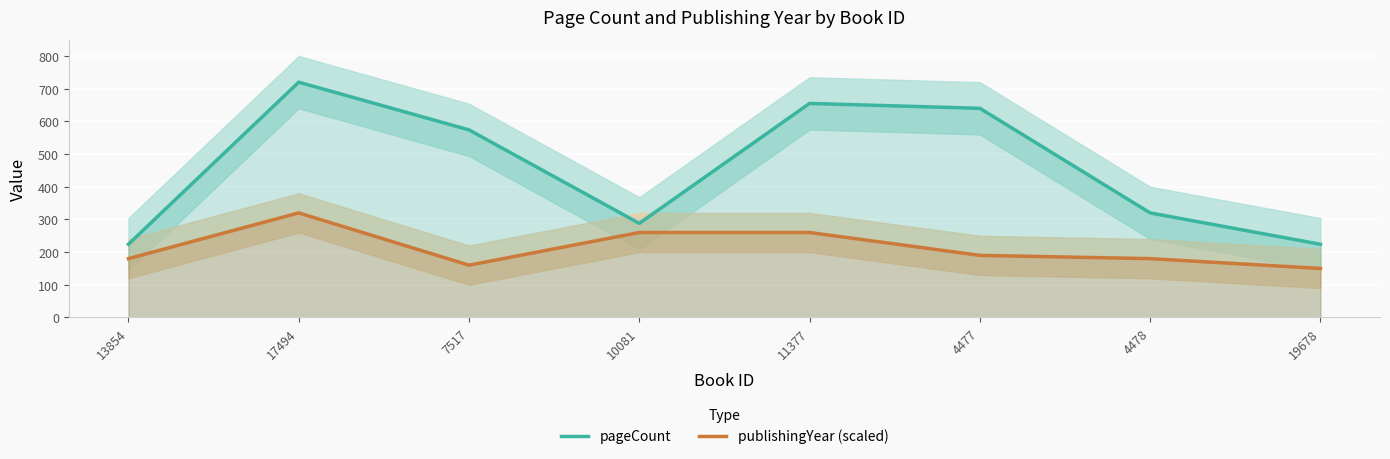

Which series has the largest range (max minus min)?

pageCount